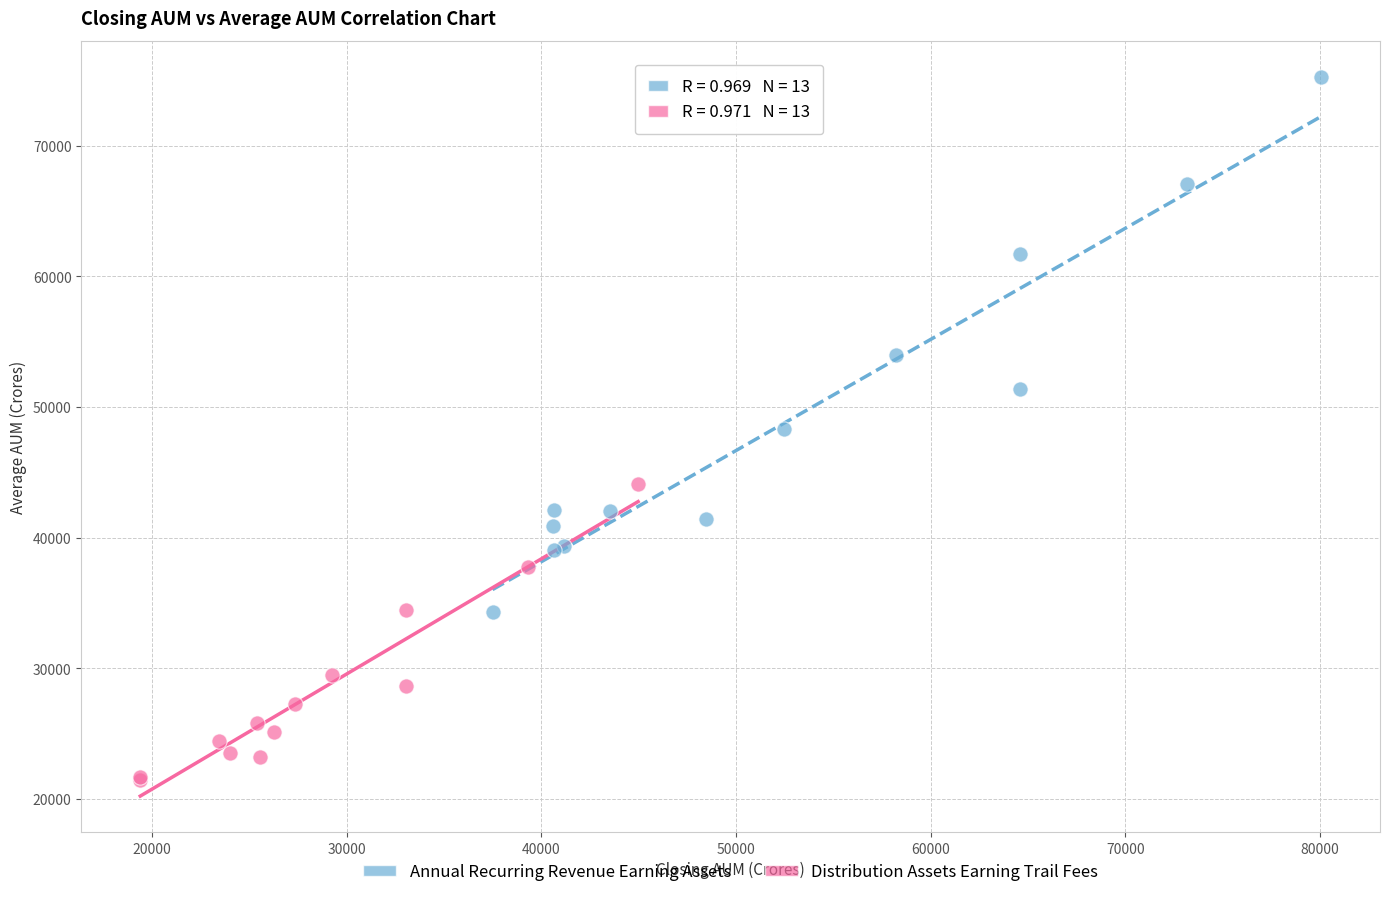

What are all the series names shown in the legend?

Annual Recurring Revenue Earning Assets, Distribution Assets Earning Trail Fees